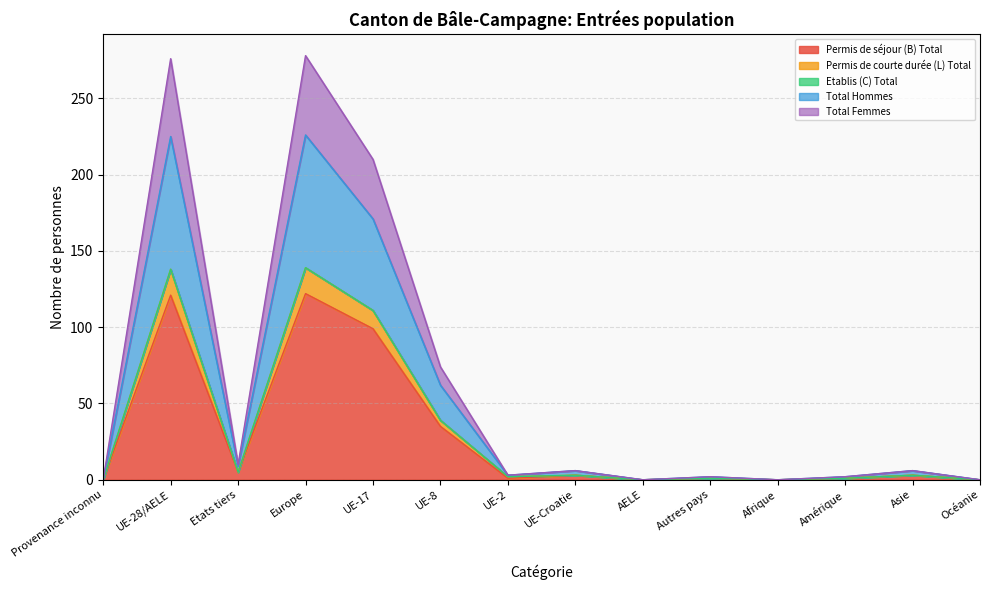

At which category does the chart reach its peak across all series?

Europe